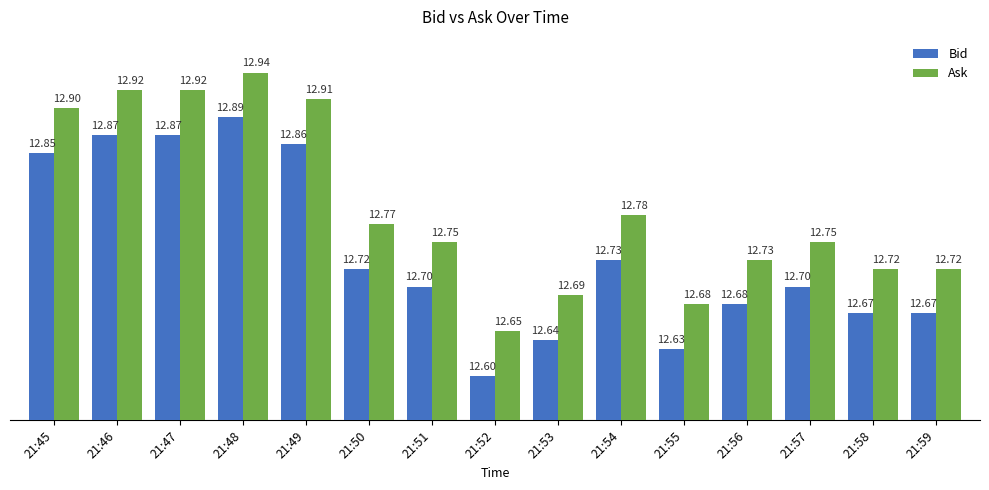

What is the highest value of the Ask series?

12.9